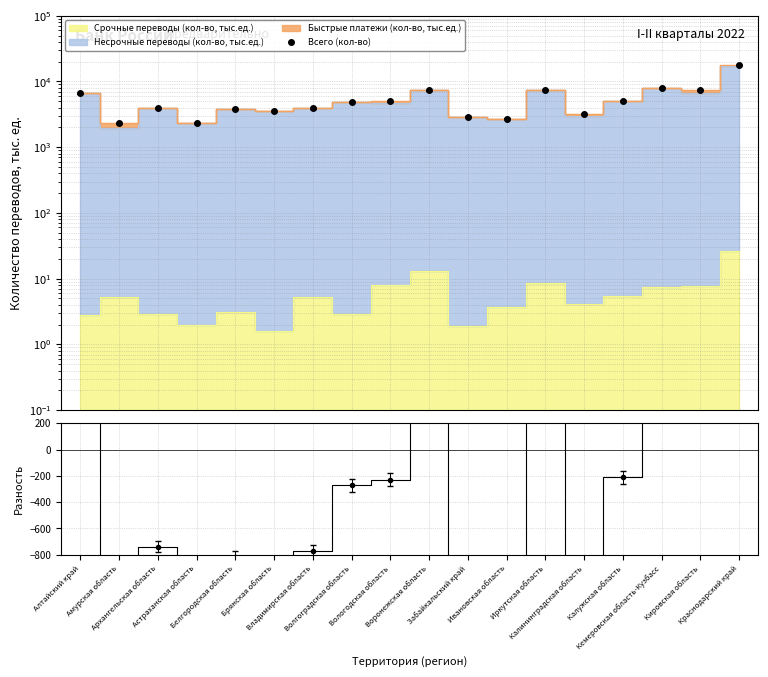

Between Вологодская область and Кировская область, which is larger?

Кировская область